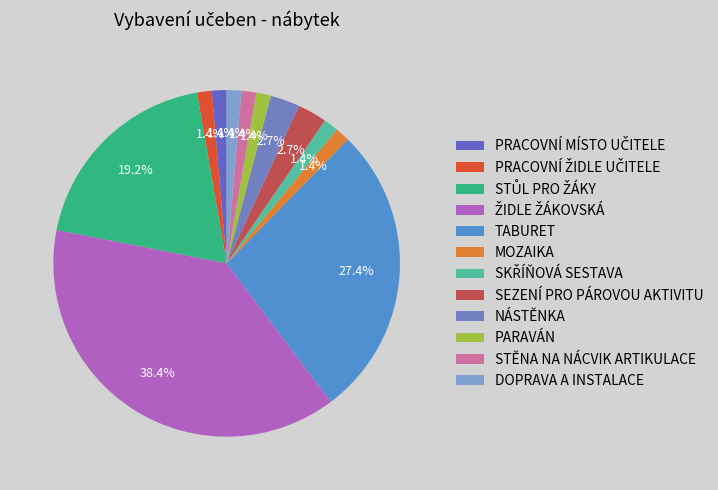

How much of the chart is everything except NÁSTĚNKA?

97.3%